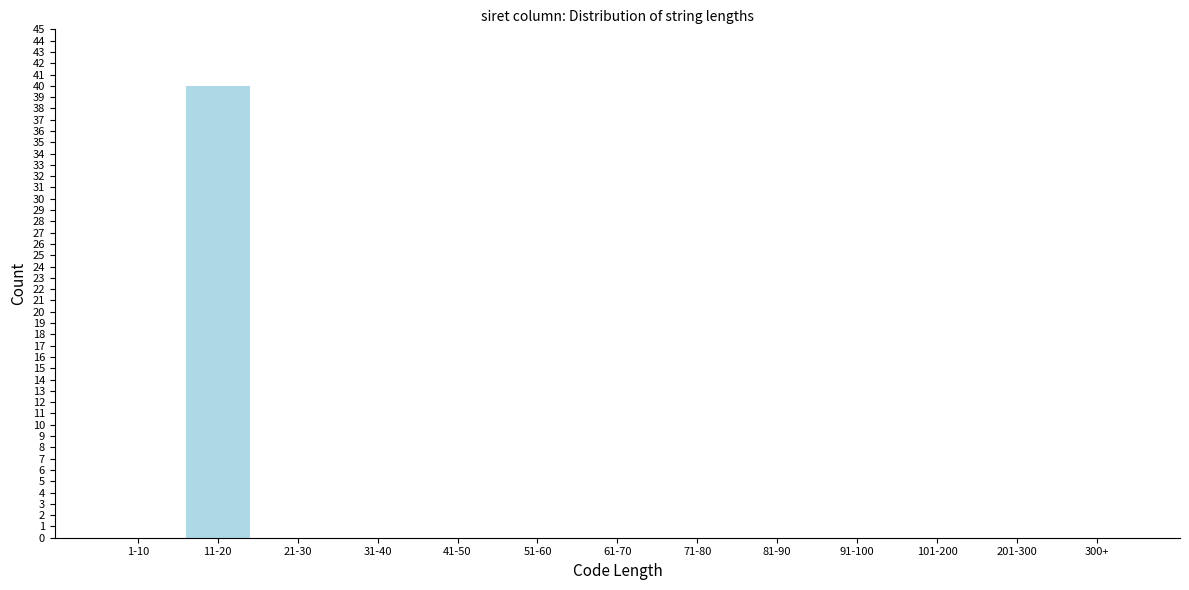

Reading left to right, transcribe all the data shown in this chart.

1-10=0	11-20=40	21-30=0	31-40=0	41-50=0	51-60=0	61-70=0	71-80=0	81-90=0	91-100=0	101-200=0	201-300=0	300+=0